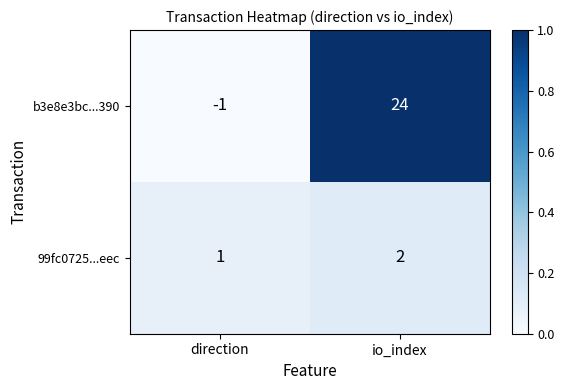

At which label is 99fc0725...eec closest to 1?

direction